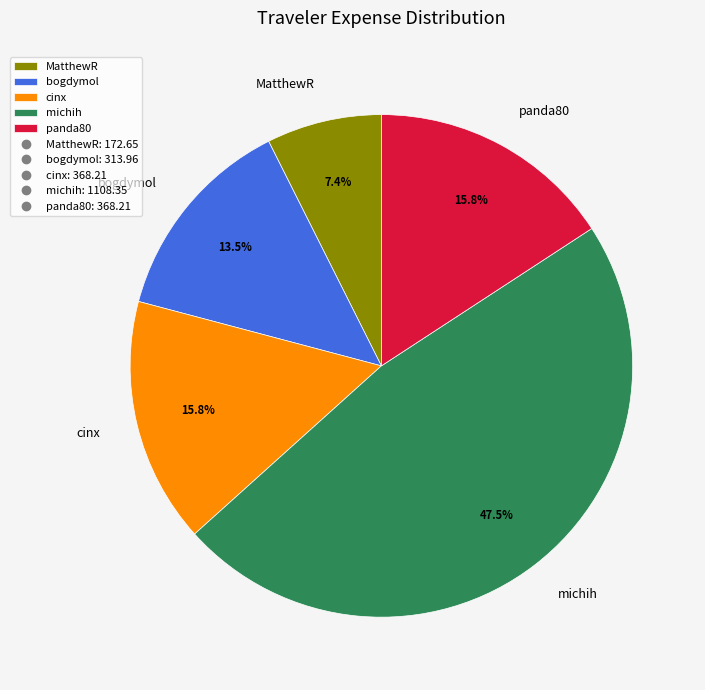

Which has a higher value, MatthewR or bogdymol?

bogdymol